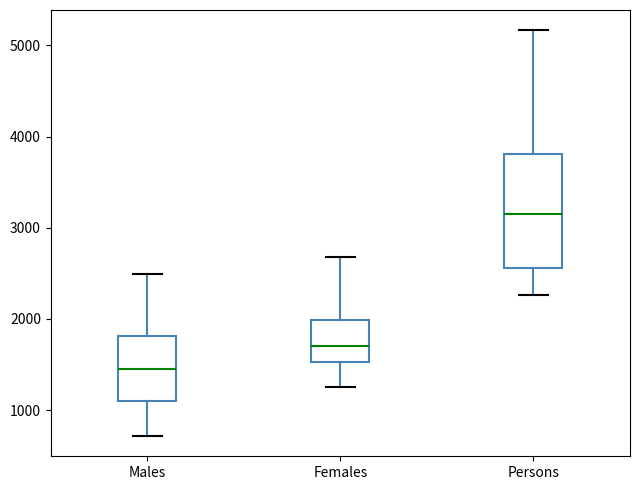

Reading left to right, read every box against the y-axis: the position of its median line, the range the box covers, and the ends of its whiskers. The values are not printed on the chart, so give them approximately, as read against the axis.

Males: median 1400, box 1100 to 1800, whiskers 700 to 2500
Females: median 1700, box 1500 to 2000, whiskers 1300 to 2700
Persons: median 3100, box 2600 to 3800, whiskers 2300 to 5200